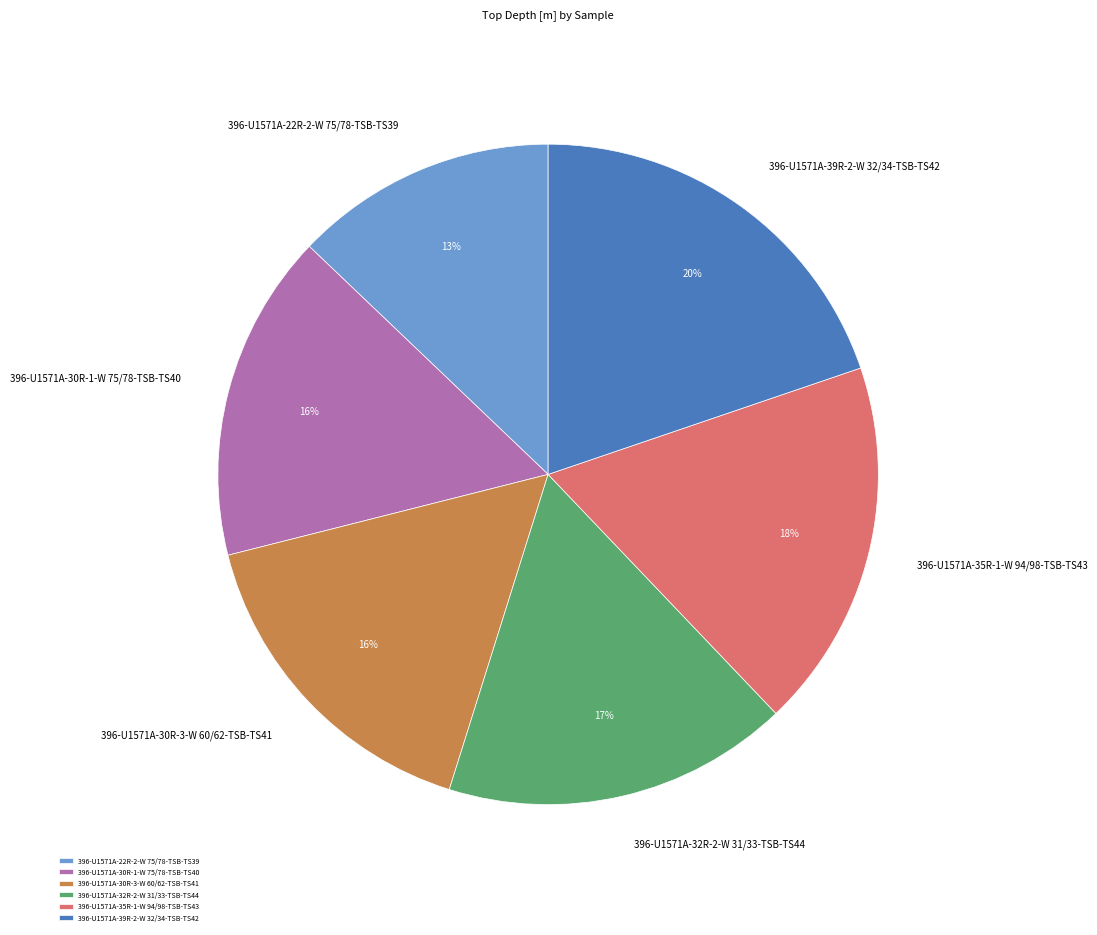

To the nearest percent, what is the average slice percentage?

17%